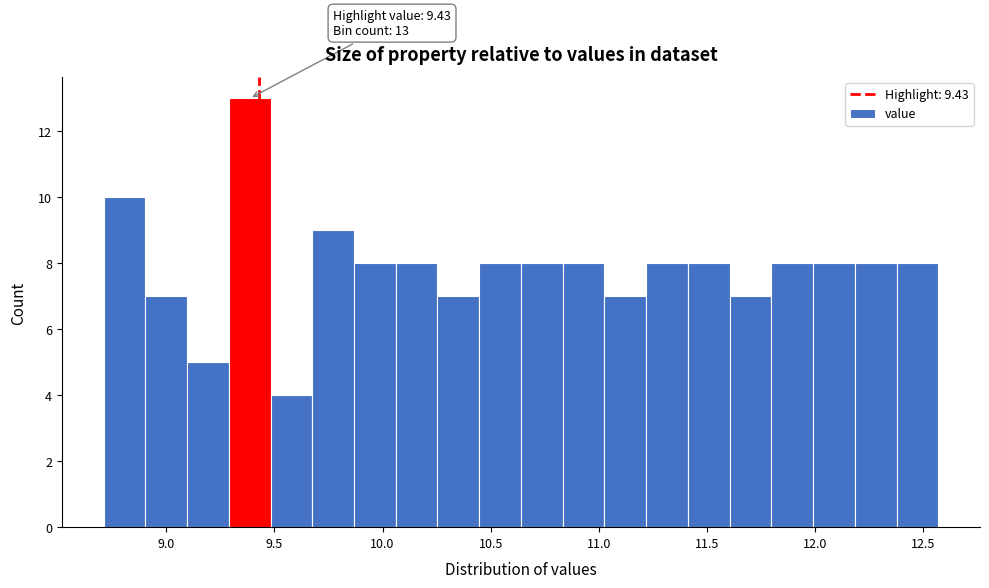

Read against the x-axis, roughly where is the centre of the tallest bar?

9.40